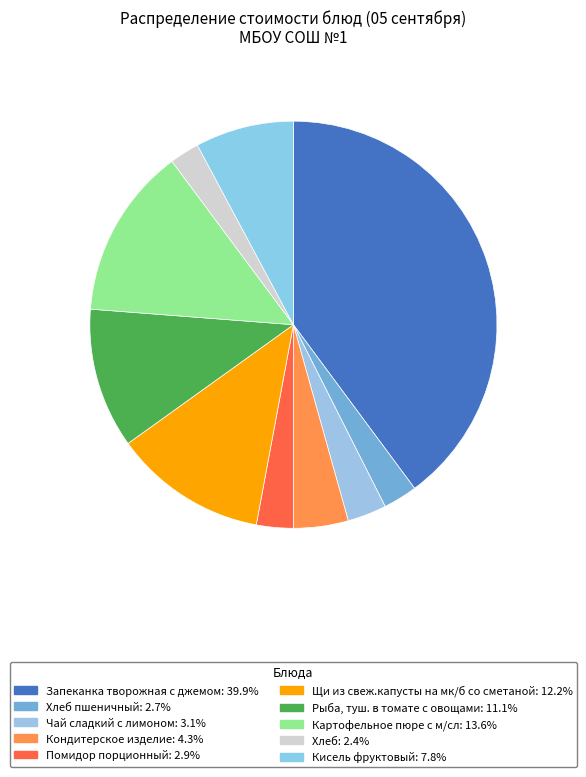

Which category has the biggest portion of the pie?

Запеканка творожная с джемом